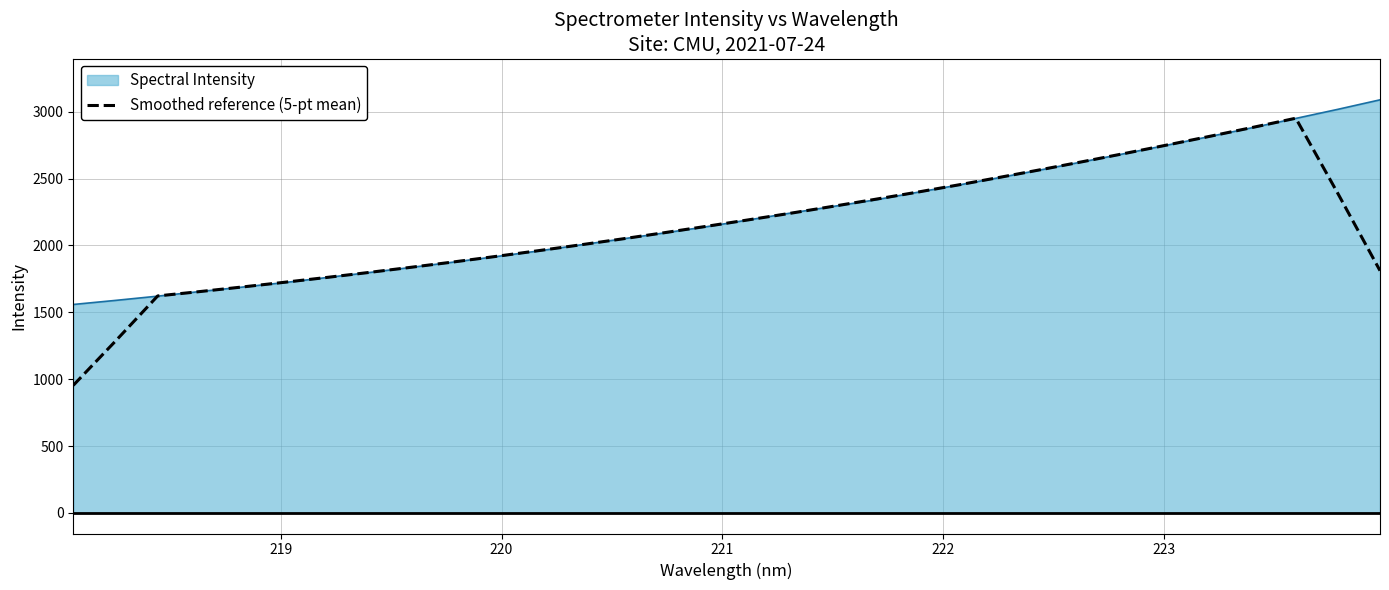

What is the minimum value shown in the chart?

953.8